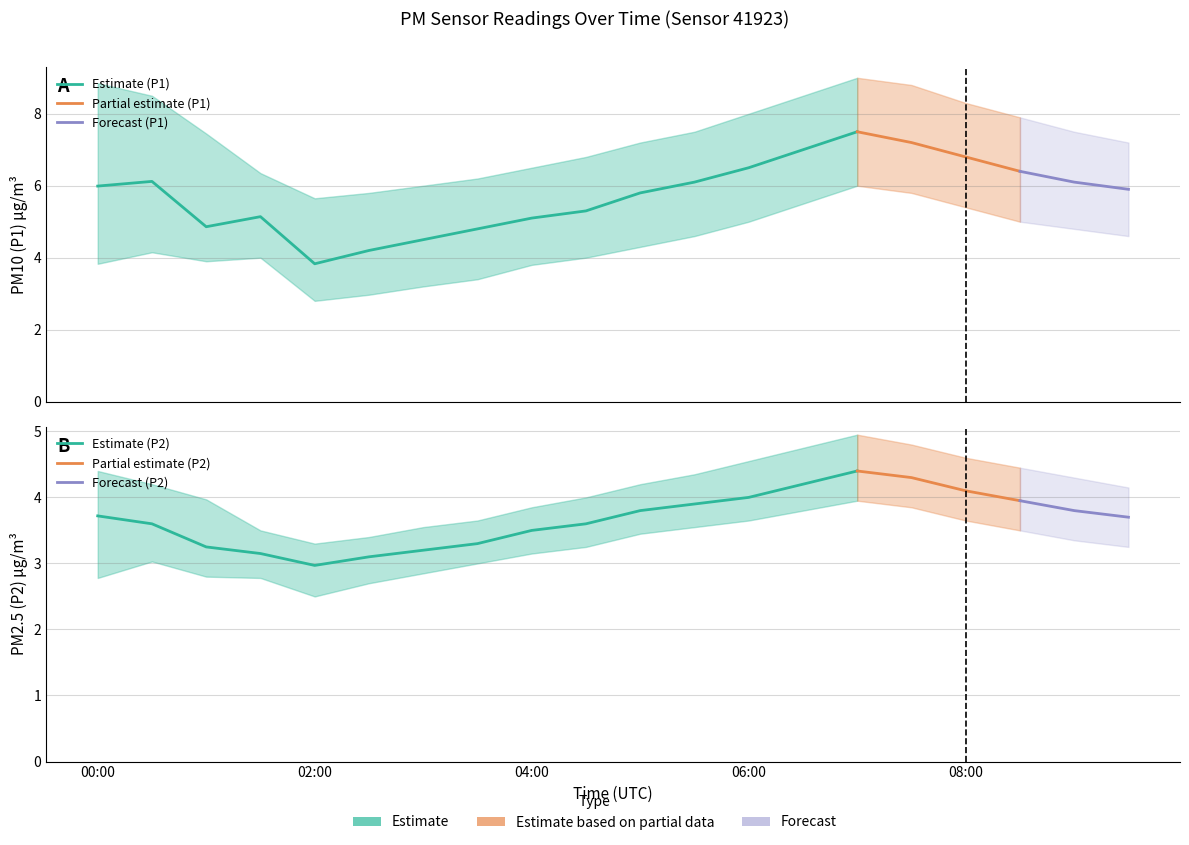

Which series has the largest total across all categories?

P1_upper